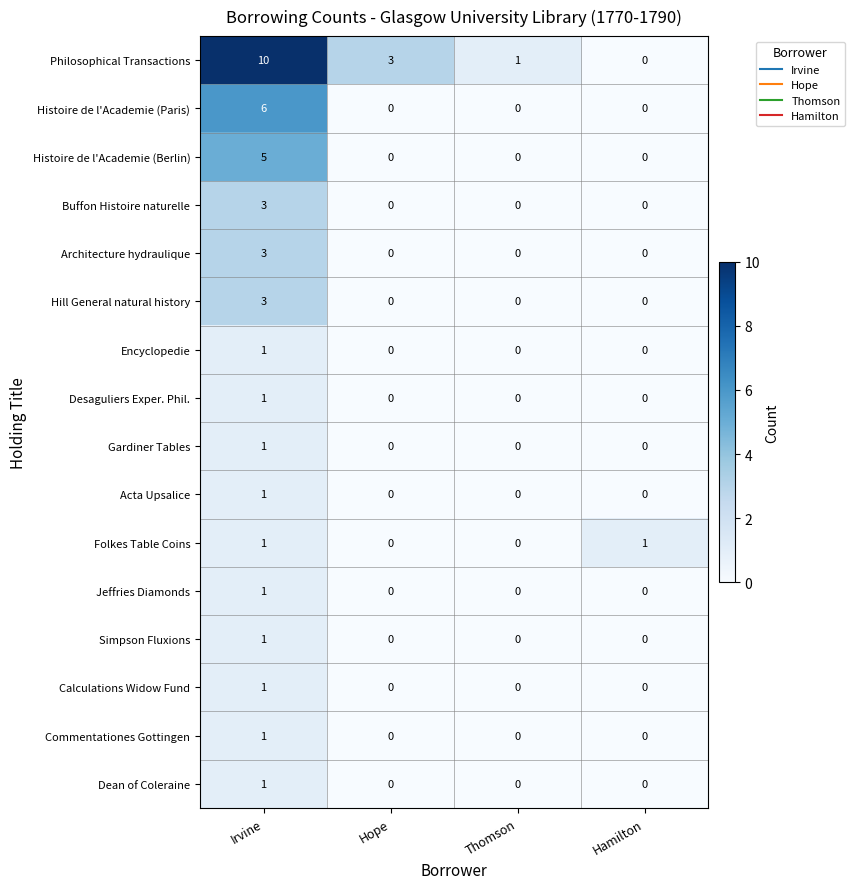

How many distinct data groups are displayed?

16